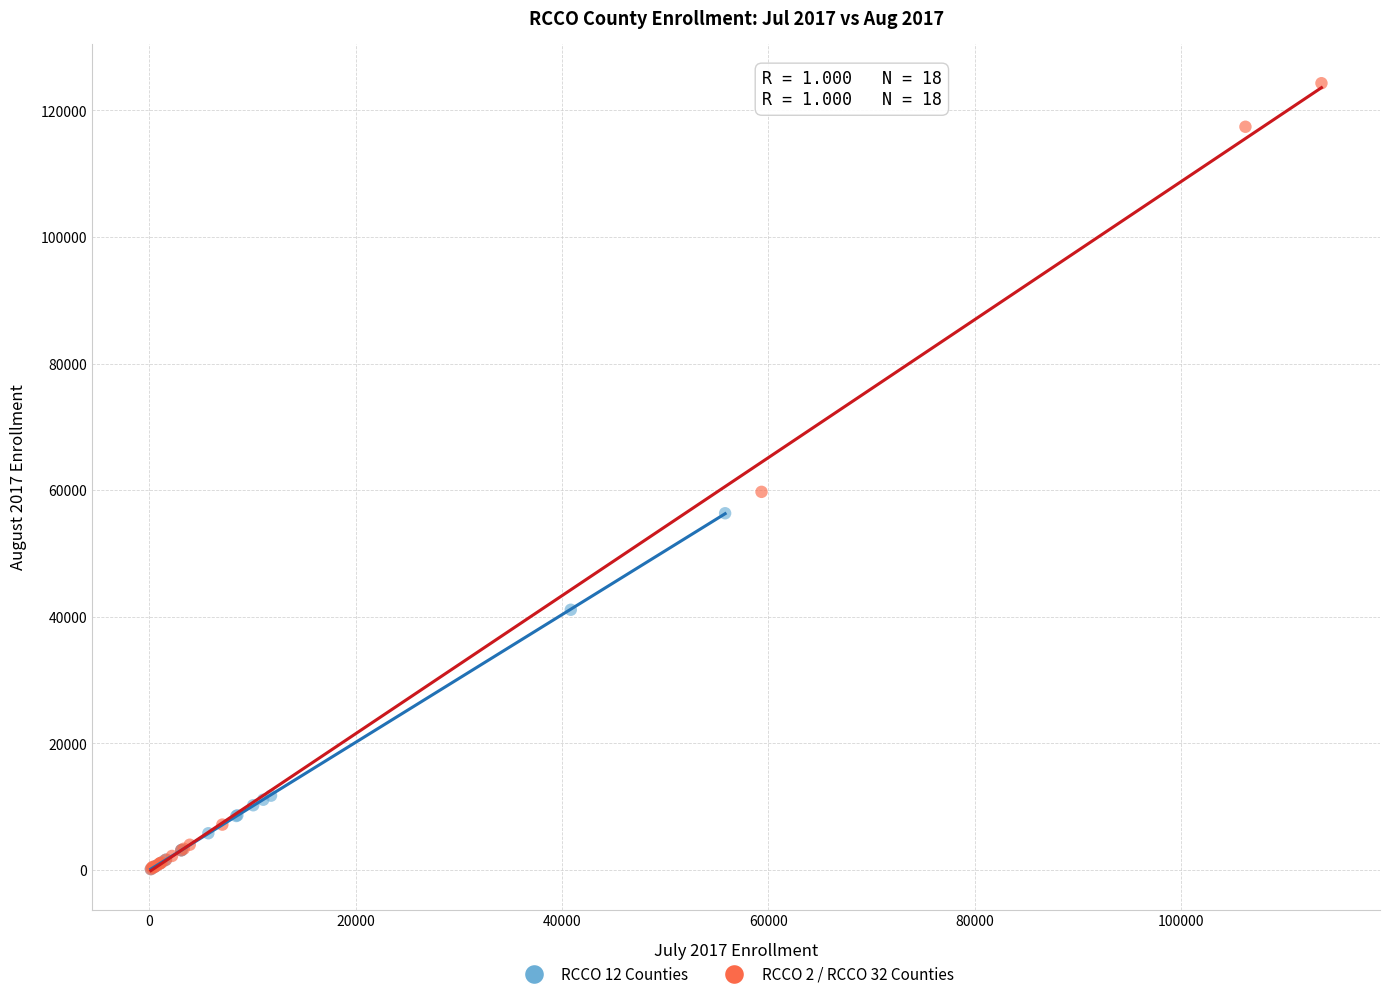

Which series contains the highest Y value?

RCCO 2 / RCCO 32 Counties